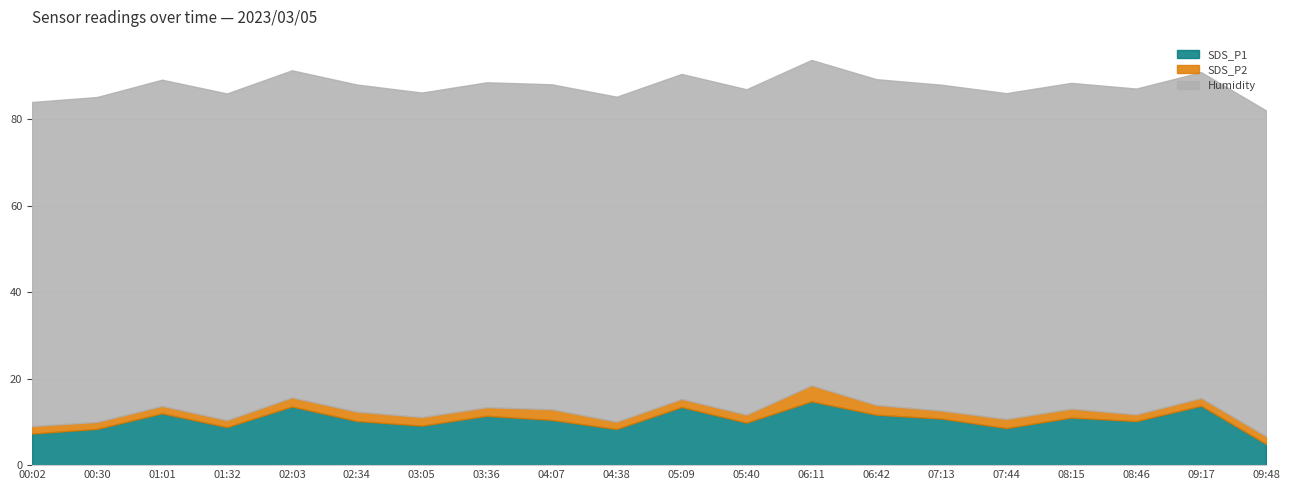

Reading right to left, what are all the values shown in this chart?

SDS_P1: 09:48=4.9	09:17=13.7	08:46=10.2	08:15=11.0	07:44=8.6	07:13=10.8	06:42=11.7	06:11=14.8	05:40=9.8	05:09=13.4	04:38=8.3	04:07=10.4	03:36=11.4	03:05=9.1	02:34=10.2	02:03=13.6	01:32=8.8	01:01=12.0	00:30=8.4	00:02=7.3
SDS_P2: 09:48=1.8	09:17=1.8	08:46=1.6	08:15=2.0	07:44=2.1	07:13=1.9	06:42=2.2	06:11=3.7	05:40=1.9	05:09=1.9	04:38=1.7	04:07=2.5	03:36=2.0	03:05=2.0	02:34=2.2	02:03=2.1	01:32=1.6	01:01=1.7	00:30=1.6	00:02=1.7
Humidity: 09:48=75.3	09:17=75.3	08:46=75.3	08:15=75.3	07:44=75.3	07:13=75.3	06:42=75.3	06:11=75.2	05:40=75.2	05:09=75.1	04:38=75.1	04:07=75.1	03:36=75.1	03:05=75.0	02:34=75.6	02:03=75.6	01:32=75.5	01:01=75.4	00:30=75.1	00:02=74.9